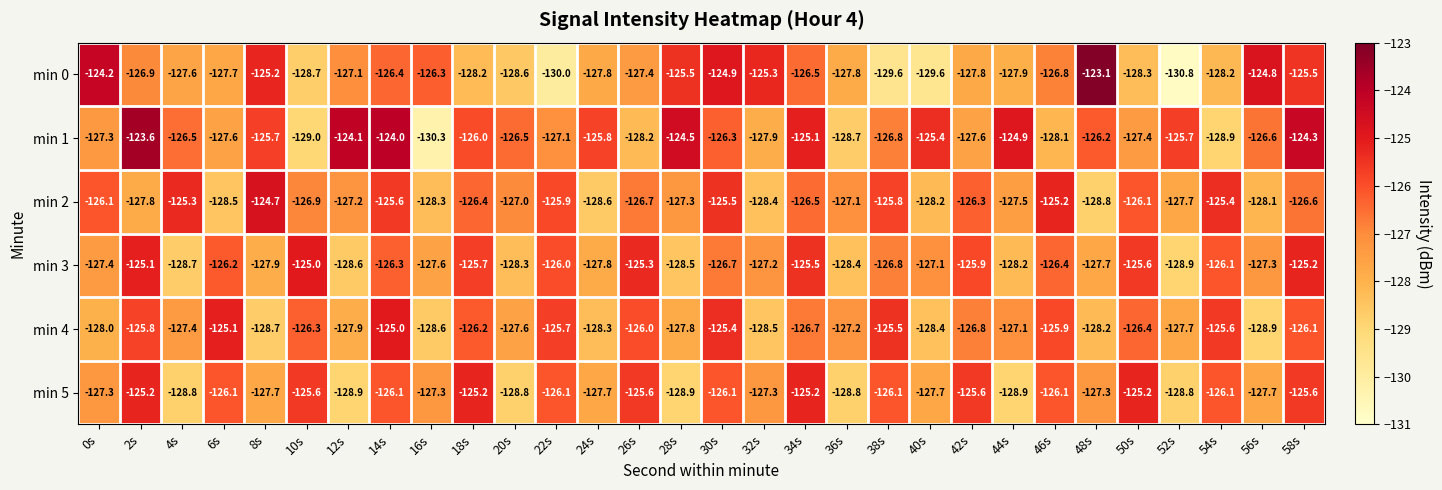

The value of min 0 at 34s is -37.3. True or false?

False